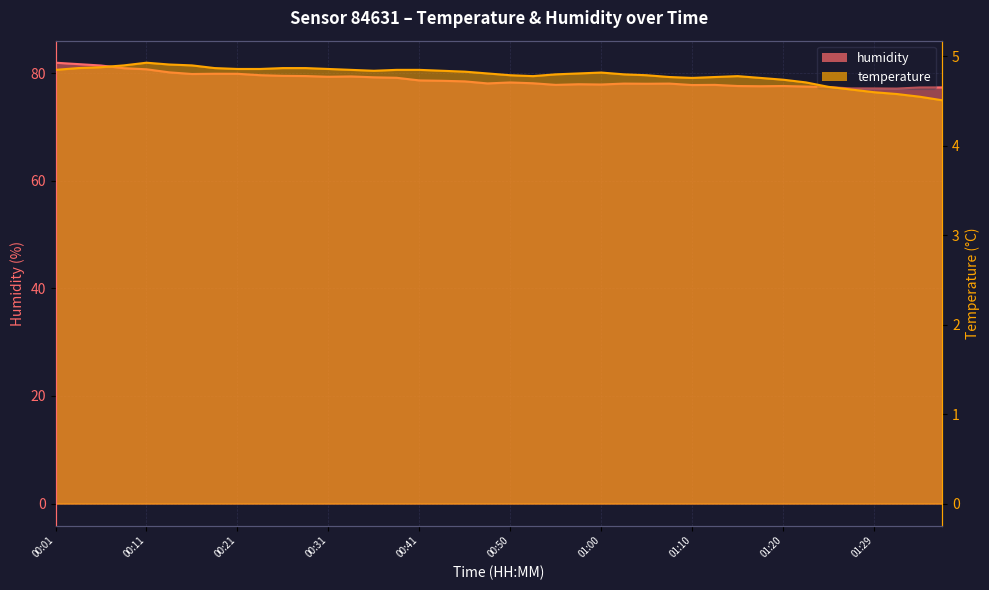

What is the difference between the humidity values at 00:04 and 01:12?

3.9